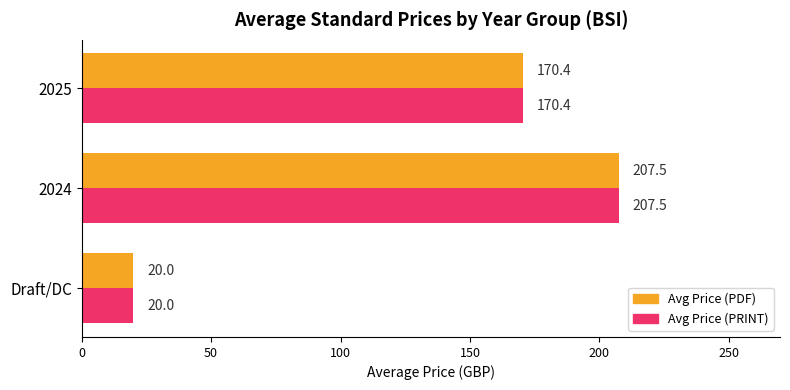

List the labels in order of Avg Price (PRINT) value, smallest first.

Draft/DC, 2025, 2024